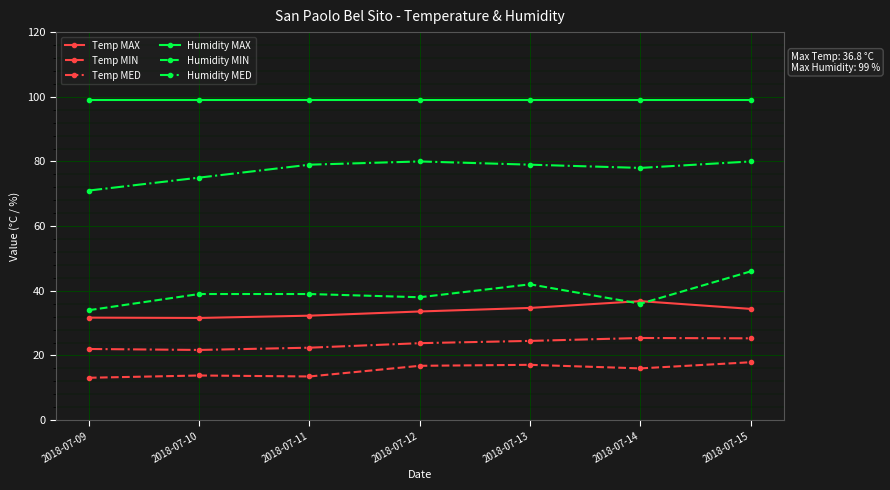

What is the smallest value displayed?

13.1